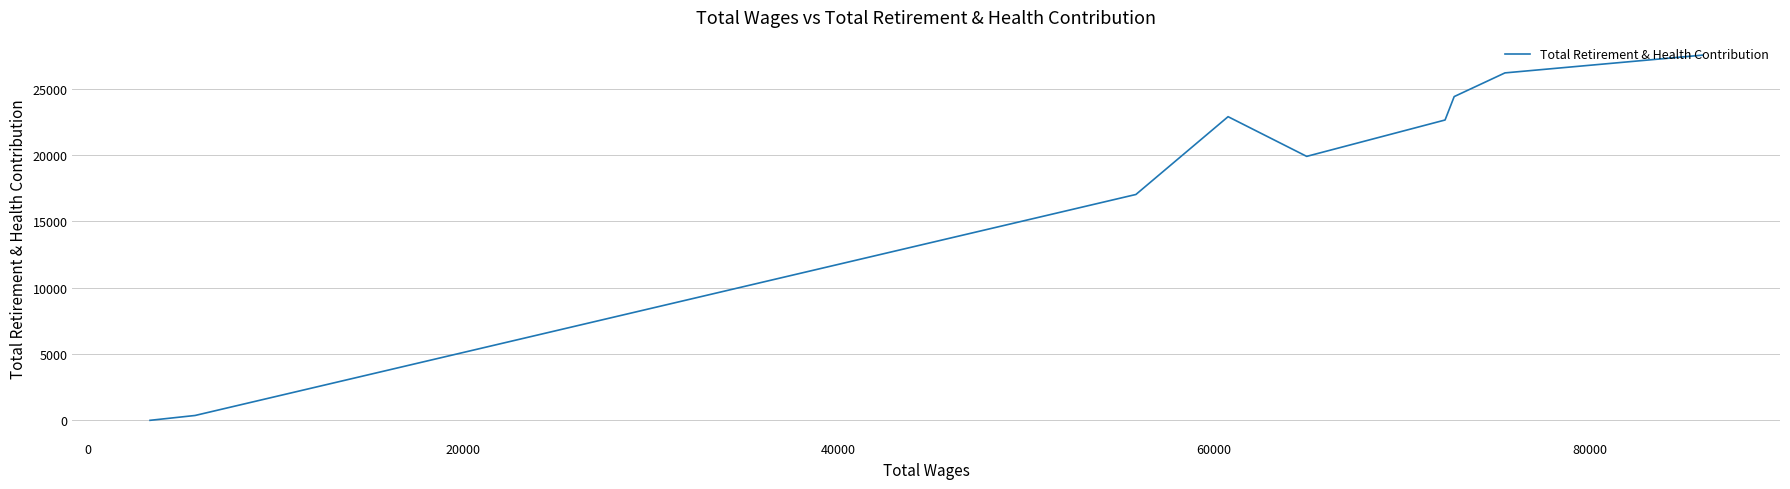

True or false: the data has more than 0 interior local peaks.

True